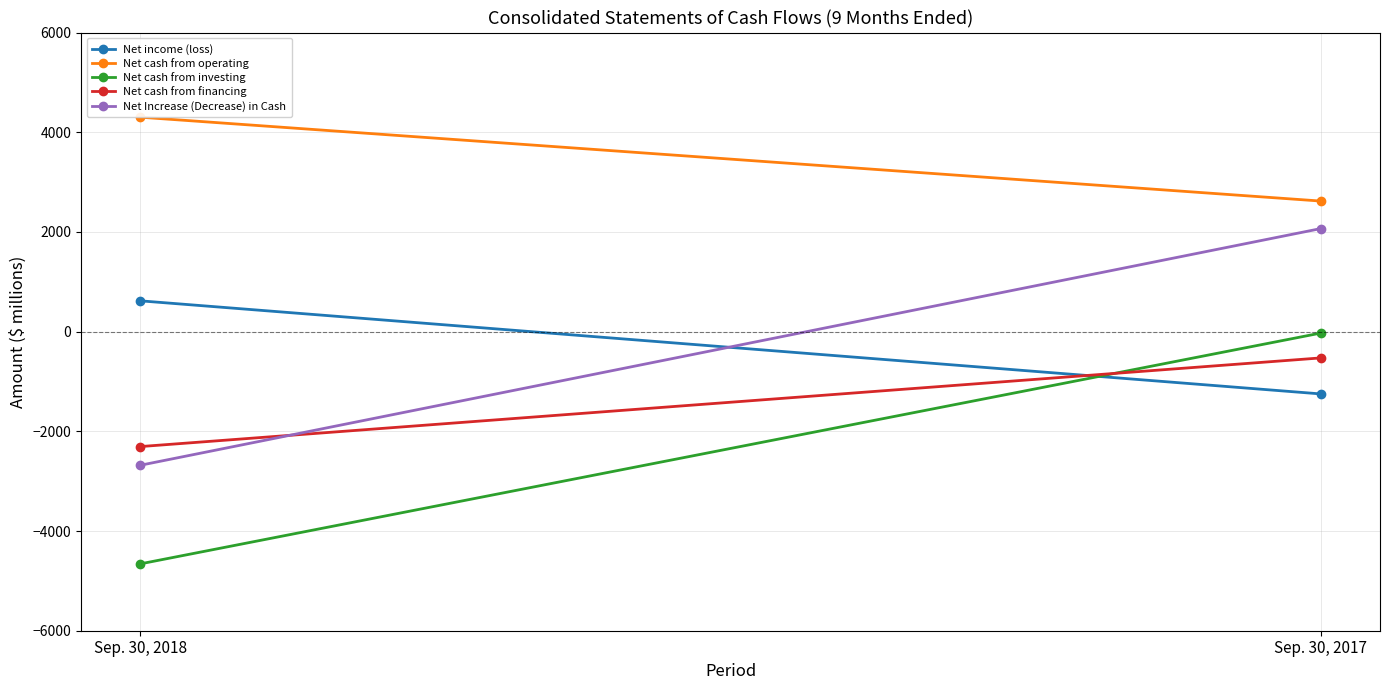

What is the average value of the Net cash from operating series?

3460